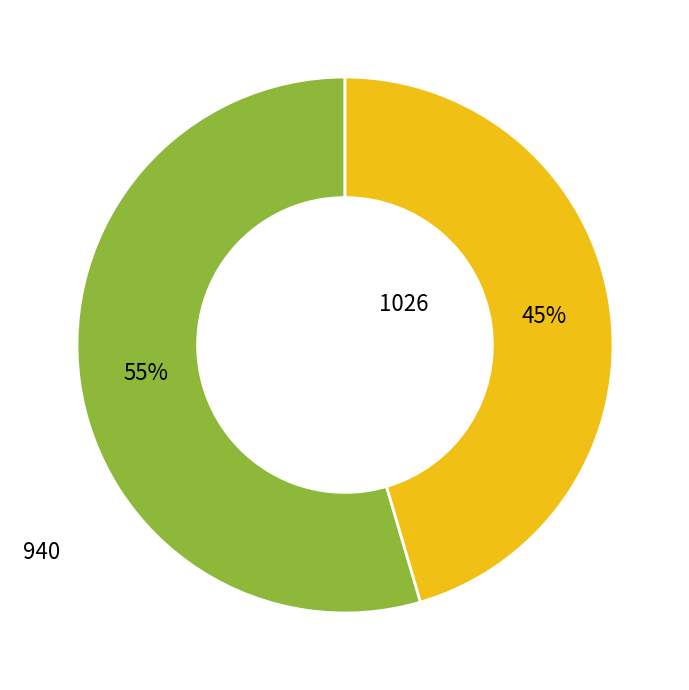

To the nearest percent, what is the combined percentage of 1026 and 940?

100%